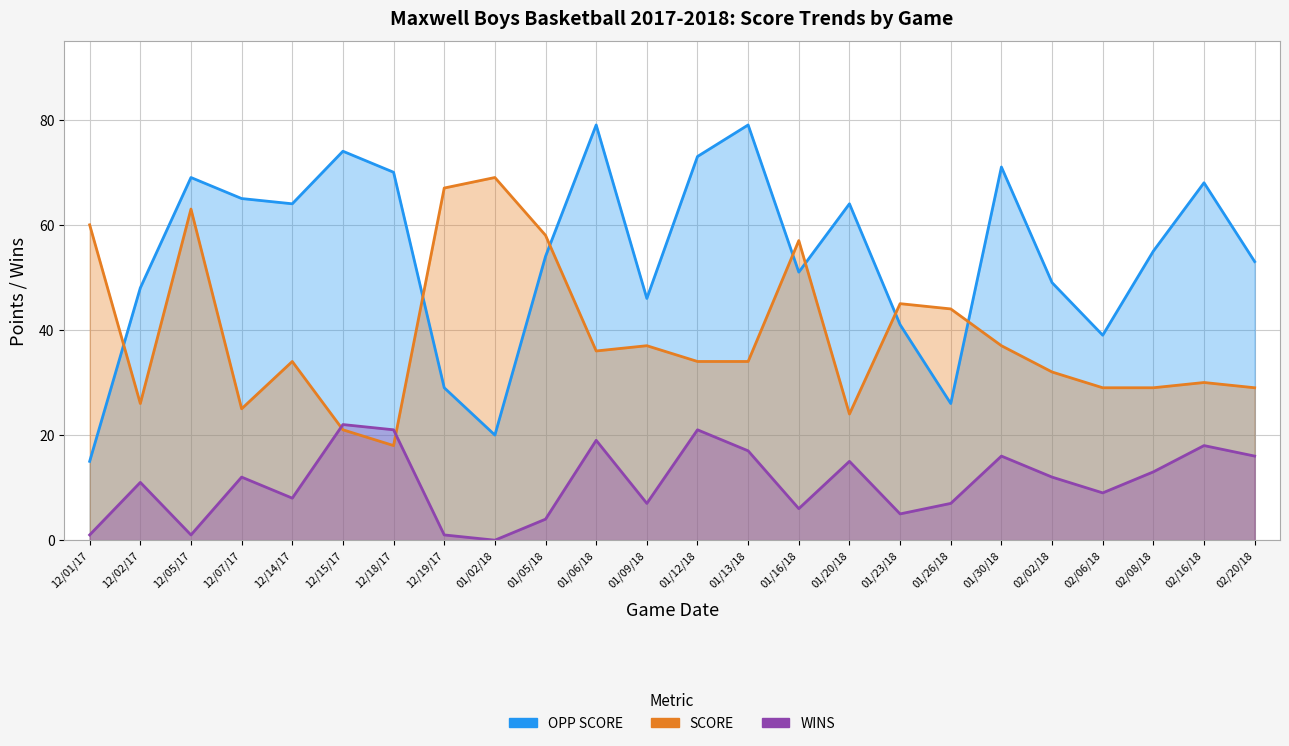

Reading left to right, transcribe all the data shown in this chart.

OPP SCORE: 12/01/17=15	12/02/17=48	12/05/17=69	12/07/17=65	12/14/17=64	12/15/17=74	12/18/17=70	12/19/17=29	01/02/18=20	01/05/18=54	01/06/18=79	01/09/18=46	01/12/18=73	01/13/18=79	01/16/18=51	01/20/18=64	01/23/18=41	01/26/18=26	01/30/18=71	02/02/18=49	02/06/18=39	02/08/18=55	02/16/18=68	02/20/18=53
SCORE: 12/01/17=60	12/02/17=26	12/05/17=63	12/07/17=25	12/14/17=34	12/15/17=21	12/18/17=18	12/19/17=67	01/02/18=69	01/05/18=58	01/06/18=36	01/09/18=37	01/12/18=34	01/13/18=34	01/16/18=57	01/20/18=24	01/23/18=45	01/26/18=44	01/30/18=37	02/02/18=32	02/06/18=29	02/08/18=29	02/16/18=30	02/20/18=29
WINS: 12/01/17=1	12/02/17=11	12/05/17=1	12/07/17=12	12/14/17=8	12/15/17=22	12/18/17=21	12/19/17=1	01/02/18=0	01/05/18=4	01/06/18=19	01/09/18=7	01/12/18=21	01/13/18=17	01/16/18=6	01/20/18=15	01/23/18=5	01/26/18=7	01/30/18=16	02/02/18=12	02/06/18=9	02/08/18=13	02/16/18=18	02/20/18=16